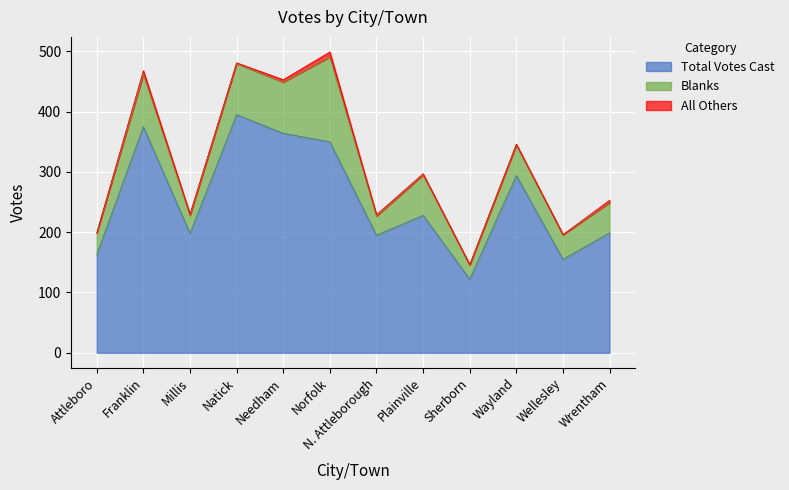

Reading left to right, extract all data points from this chart.

Total Votes Cast: Attleboro=163	Franklin=375	Millis=198	Natick=395	Needham=364	Norfolk=350	N. Attleborough=195	Plainville=228	Sherborn=122	Wayland=294	Wellesley=155	Wrentham=199
Blanks: Attleboro=36	Franklin=87	Millis=30	Natick=85	Needham=85	Norfolk=141	N. Attleborough=32	Plainville=67	Sherborn=24	Wayland=51	Wellesley=41	Wrentham=50
All Others: Attleboro=0	Franklin=6	Millis=2	Natick=1	Needham=4	Norfolk=8	N. Attleborough=2	Plainville=2	Sherborn=0	Wayland=1	Wellesley=0	Wrentham=4